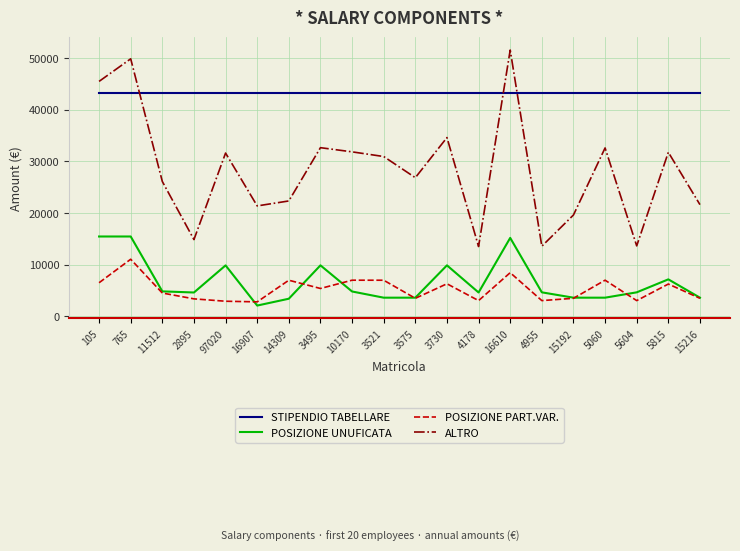

Is it true that POSIZIONE UNUFICATA equals 10260.6 at 105?

False